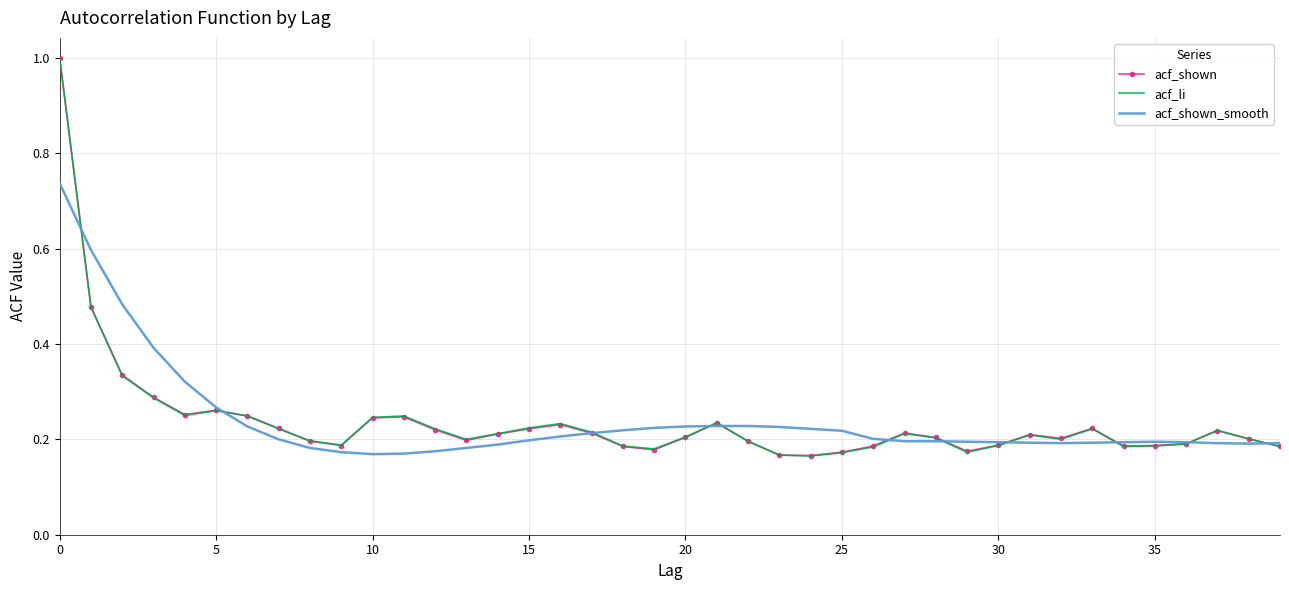

What is the greatest value displayed?

1.0